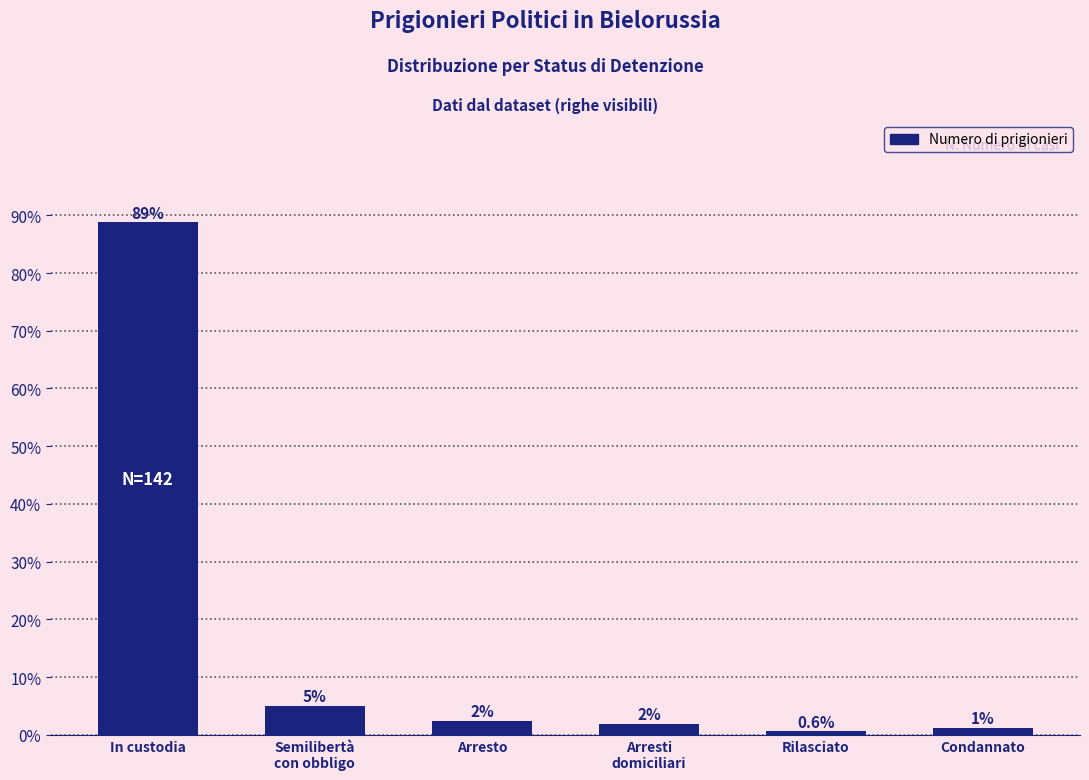

Which has a higher value, Arresti
domiciliari or Condannato?

Arresti
domiciliari